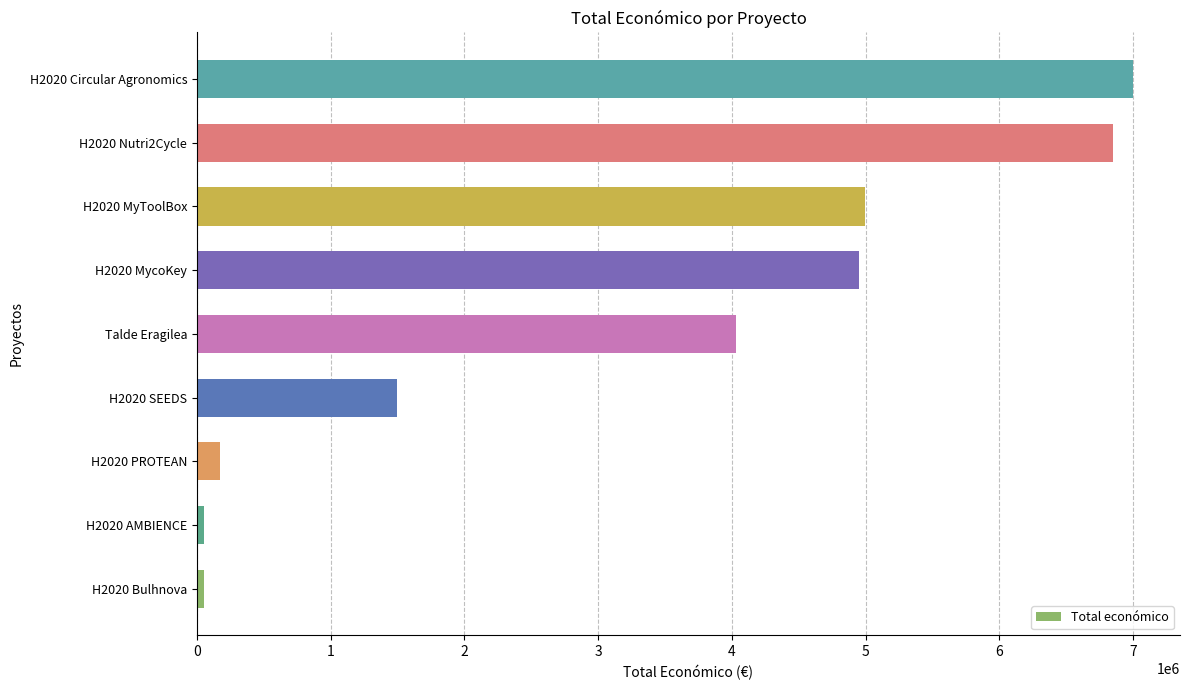

The value at H2020 Nutri2Cycle is 6850050. True or false?

True